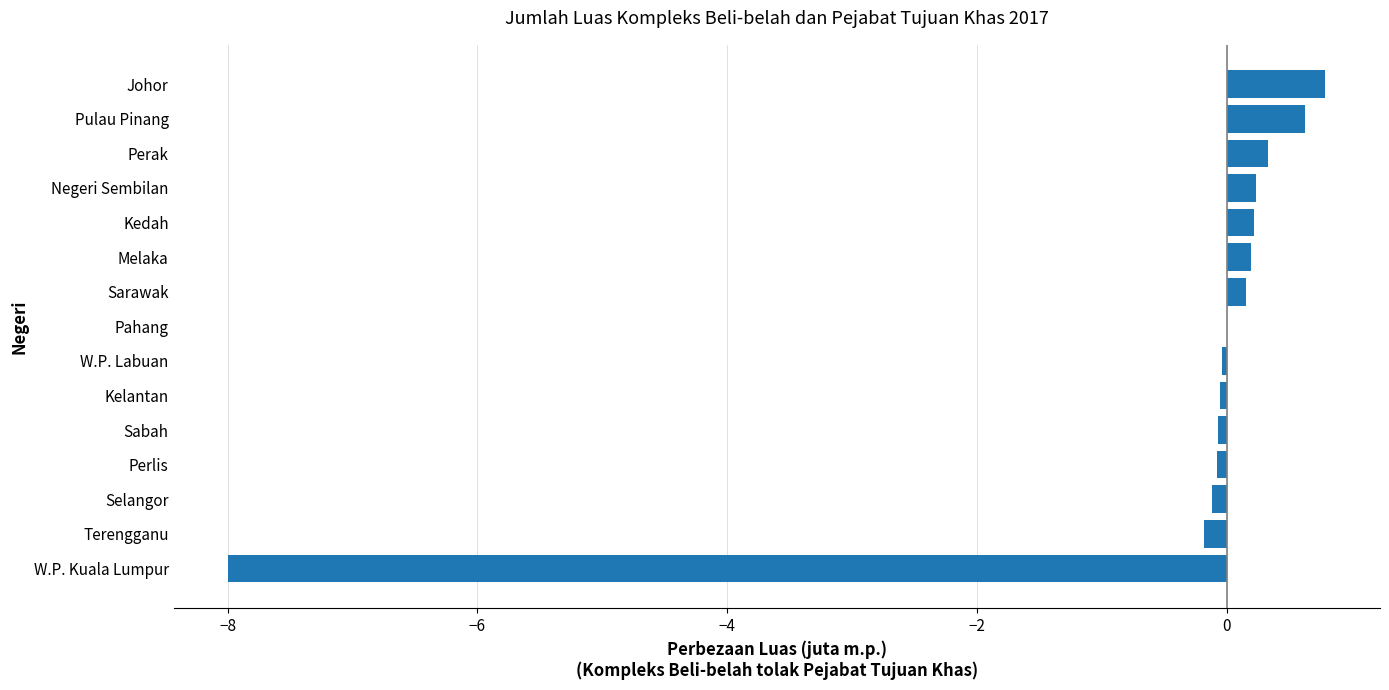

How many categories are shown in the chart?

15